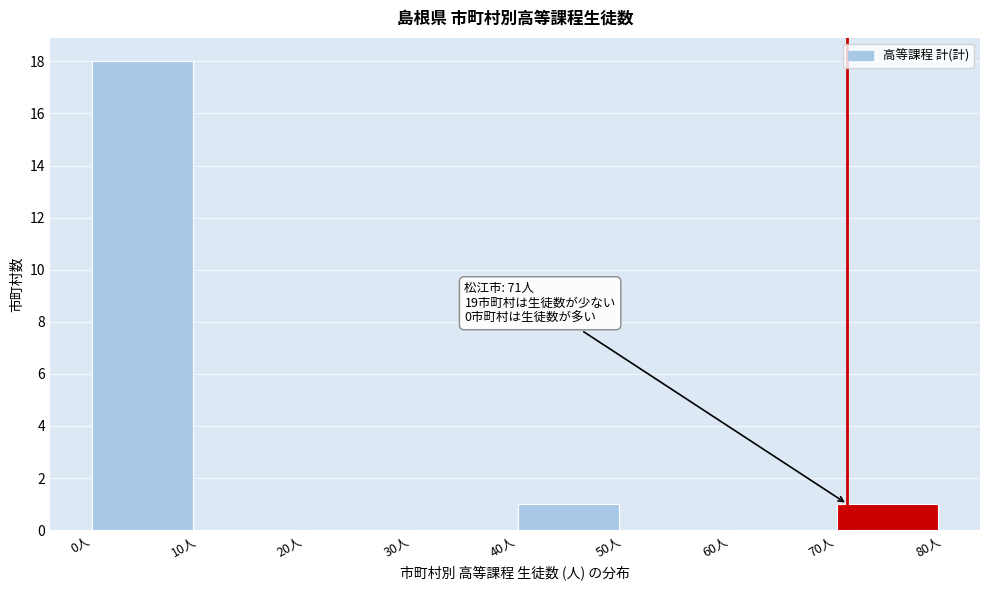

Which range on the x-axis has the tallest bar?

0 to 10